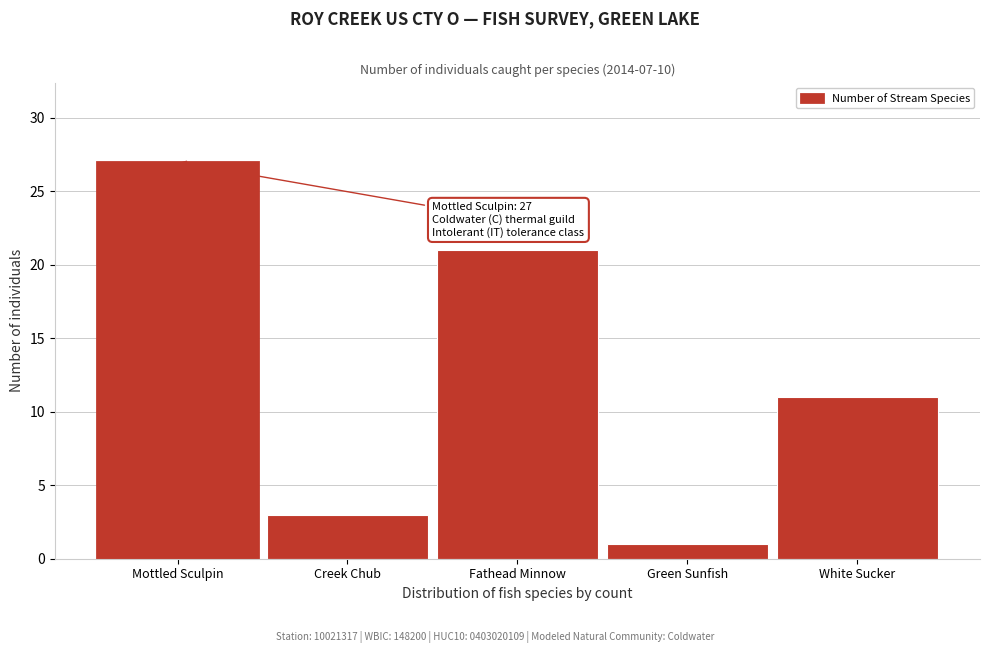

Reading right to left, extract all data points from this chart.

11	1	21	3	27